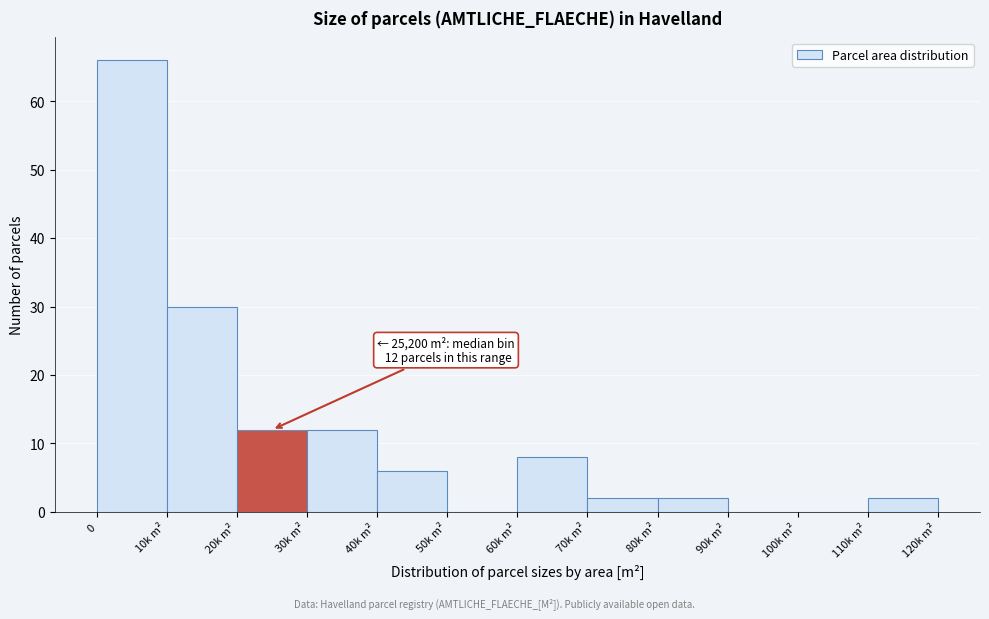

Reading left to right, extract all data points from this chart.

0=66	10k m²=30	20k m²=12	30k m²=12	40k m²=6	50k m²=0	60k m²=8	70k m²=2	80k m²=2	90k m²=0	100k m²=0	110k m²=2